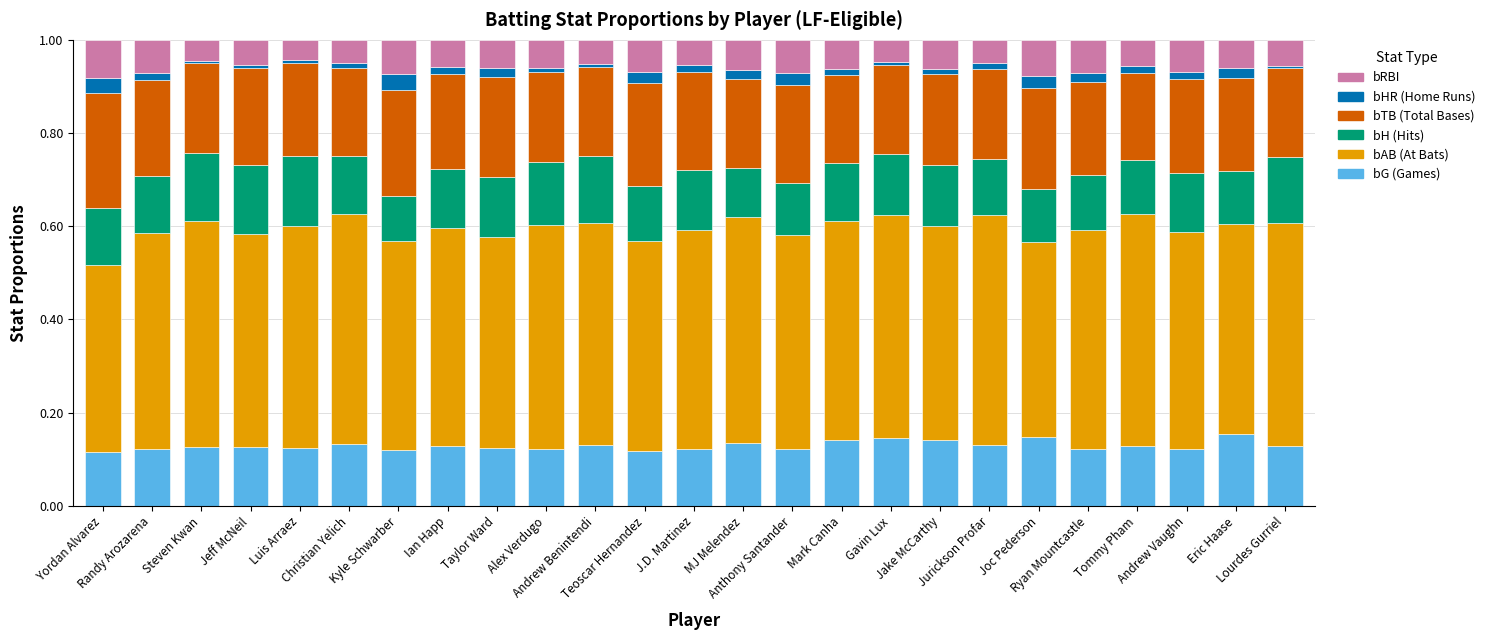

Is it true that bRBI equals 0.1 at Joc Pederson?

True